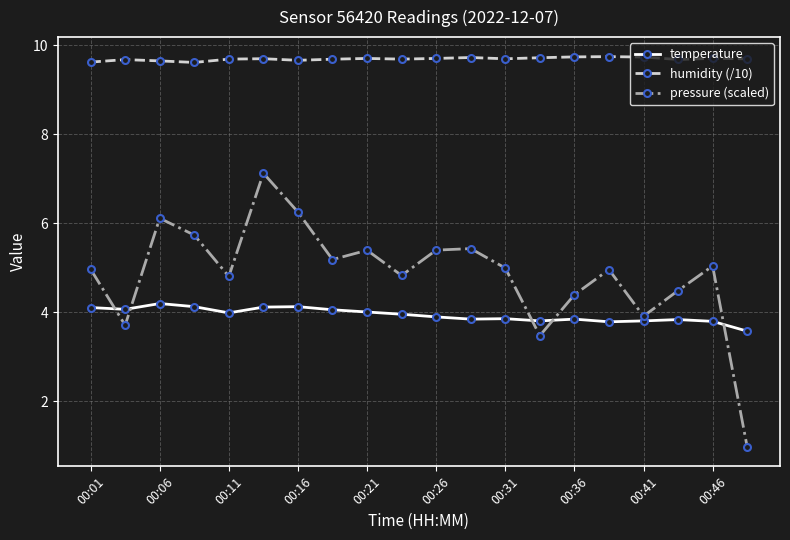

Rank the series by their average value, from lowest to highest.

temperature, pressure (scaled), humidity (/10)